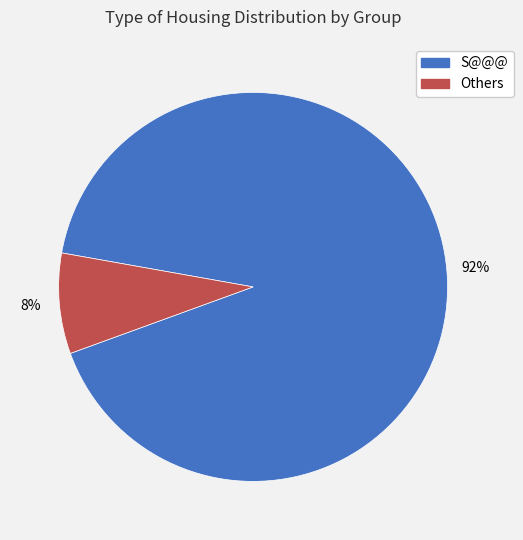

Does any single category account for the majority?

Yes